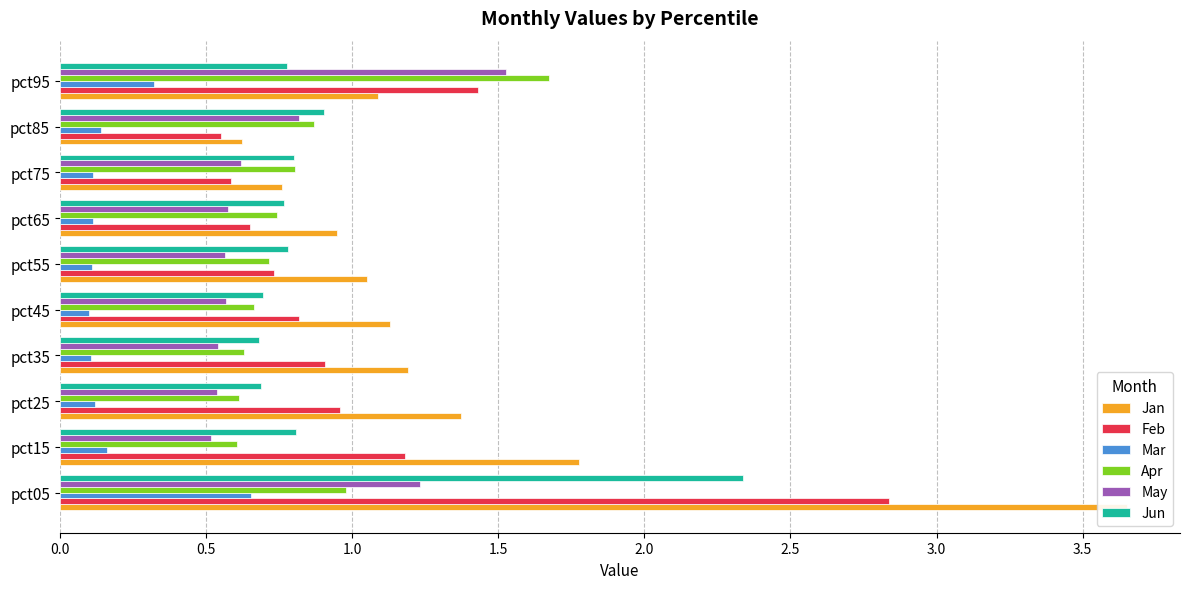

Is it true that Apr equals 0.7 at pct05?

False